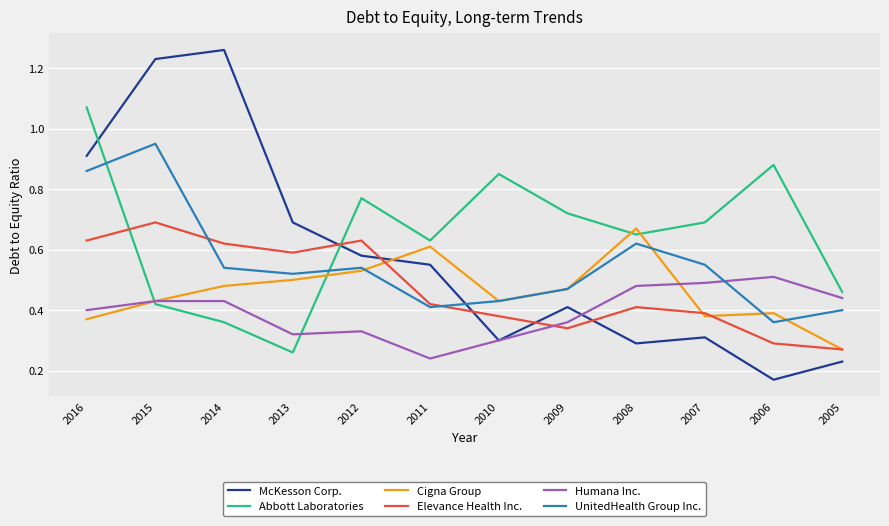

Which label corresponds to the smallest value in the chart?

2006